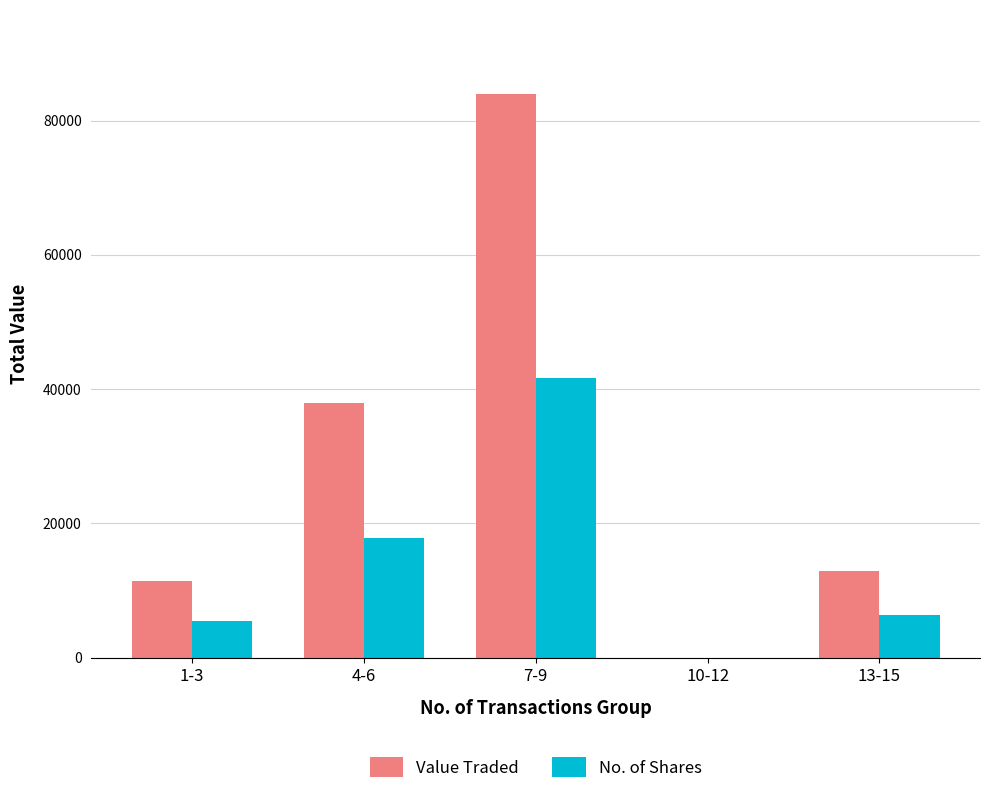

At which label does No. of Shares reach its peak?

7-9